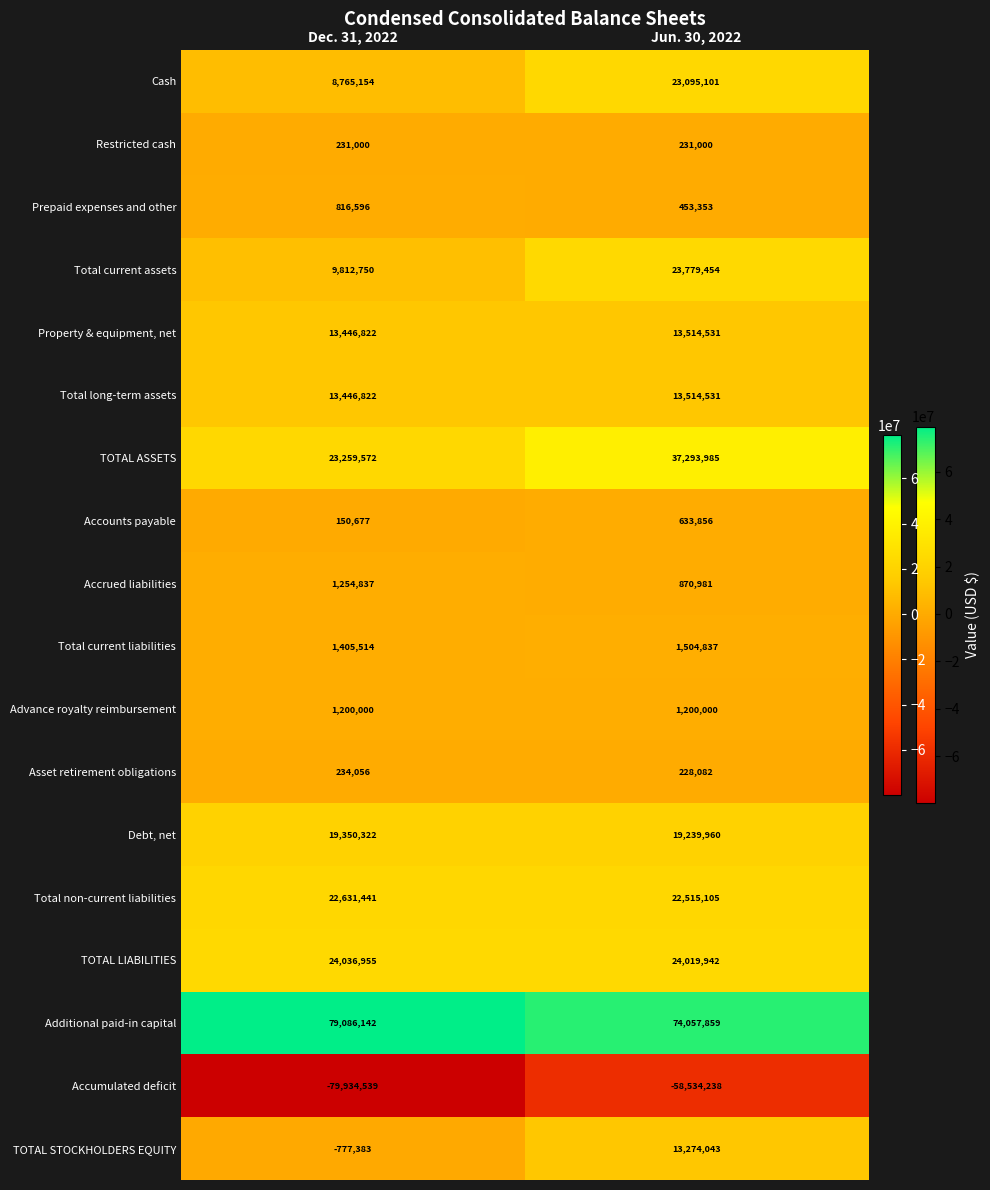

What is the sum of the Accumulated deficit values at Jun. 30, 2022 and Dec. 31, 2022?

-138468777